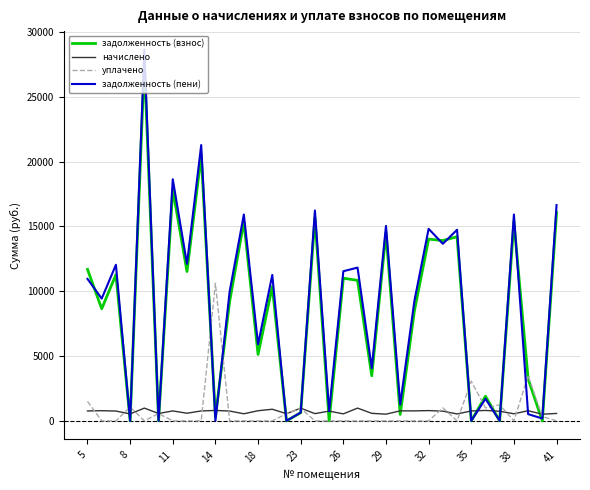

What are all the series names shown in the legend?

задолженность (взнос), начислено, уплачено, задолженность (пени)